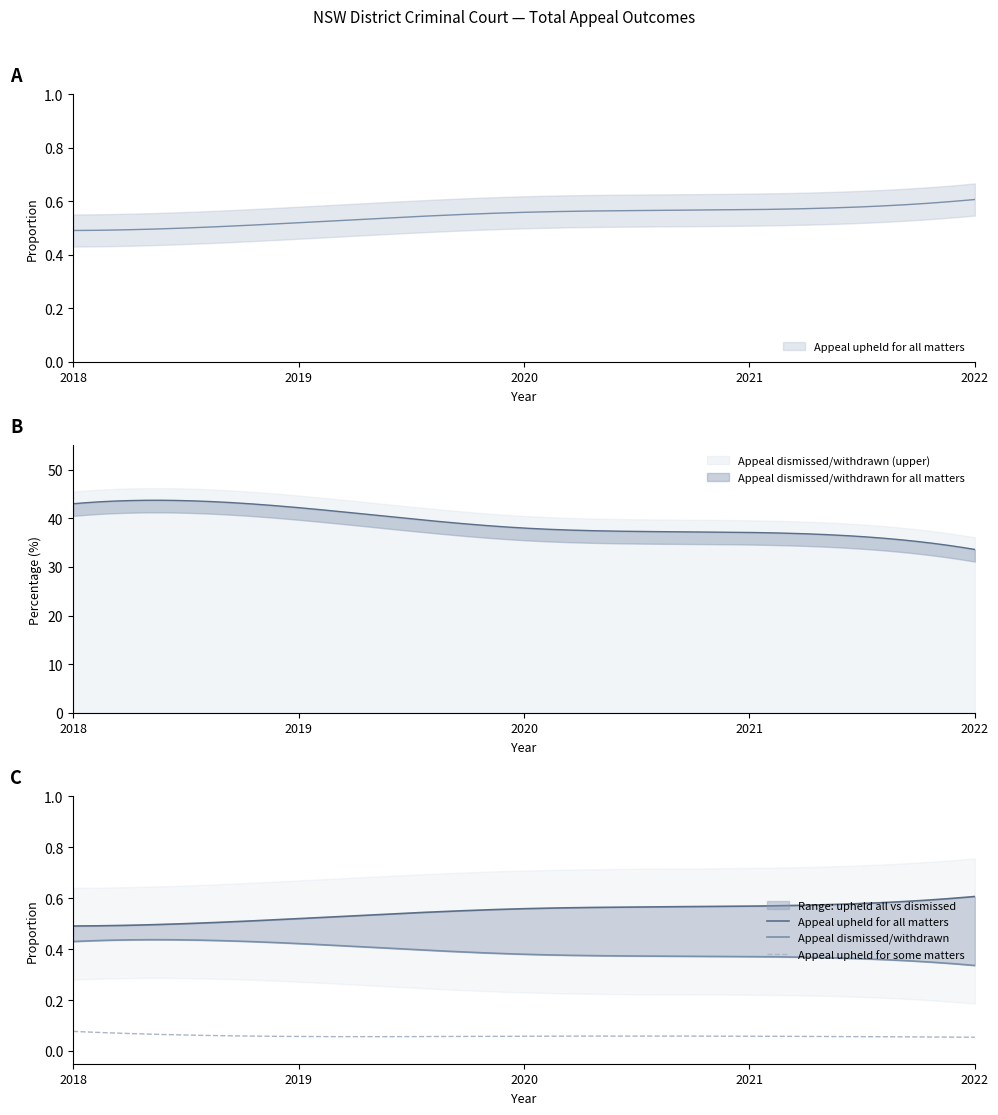

The value of Appeal upheld for some matters at 2022 is 5.4. True or false?

True